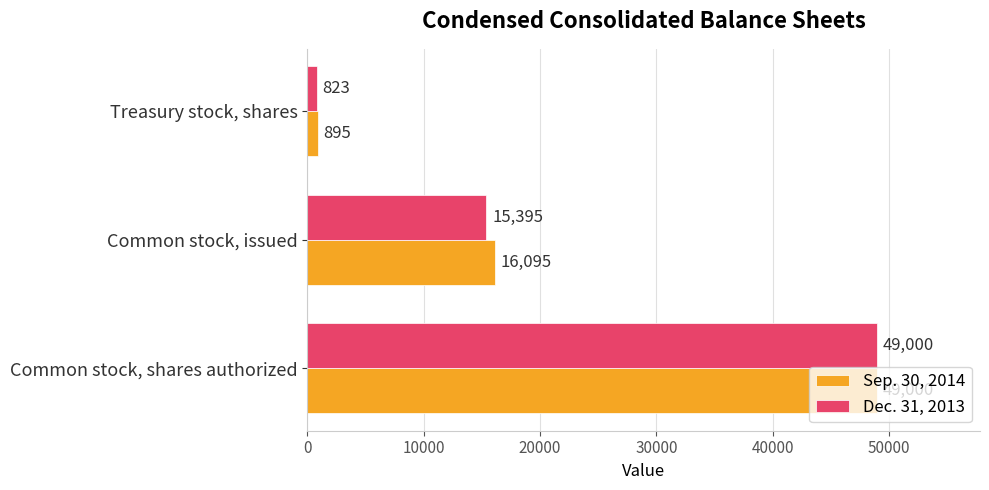

Is it true that Sep. 30, 2014 equals 895 at Treasury stock, shares?

True